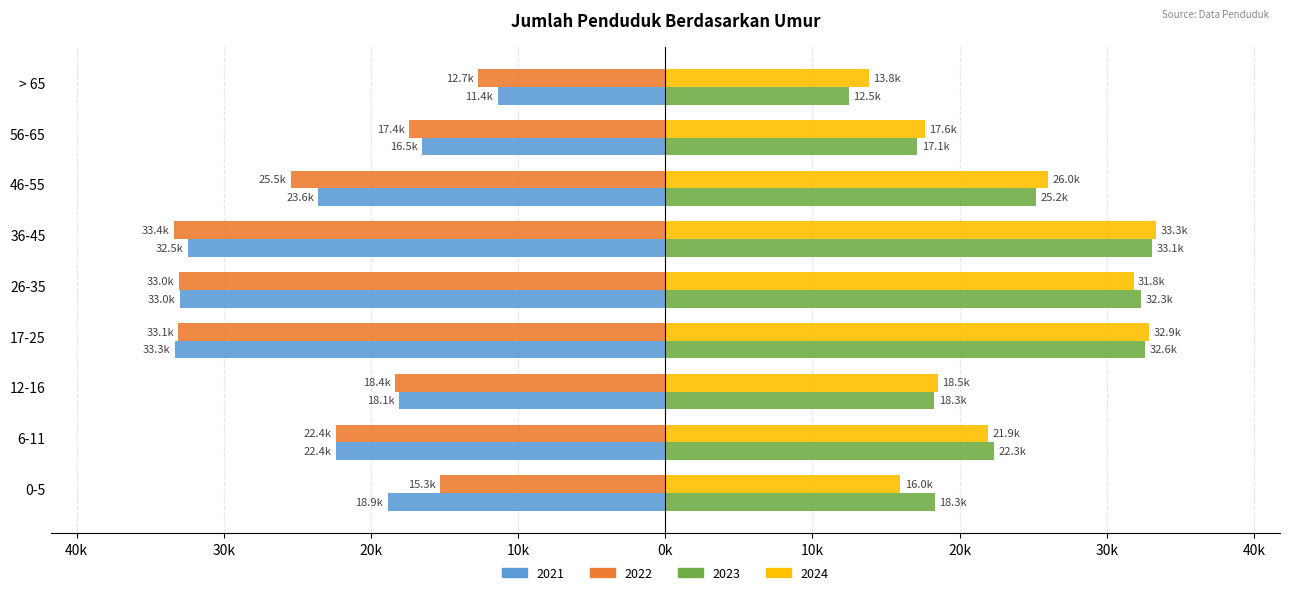

Rank the categories by 2024 value from highest to lowest.

36-45, 17-25, 26-35, 46-55, 6-11, 12-16, 56-65, 0-5, > 65